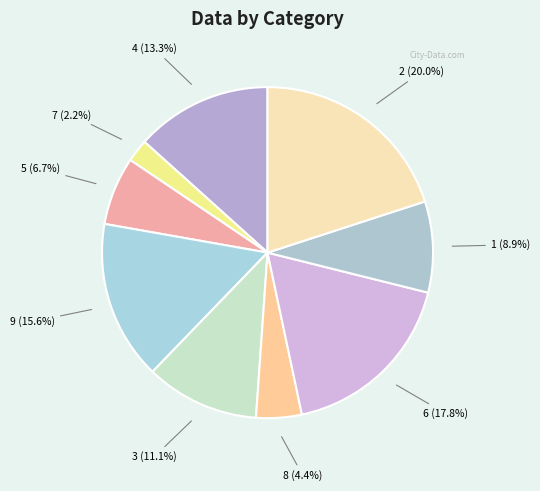

The 2 slice represents 1% of the pie. True or false?

False